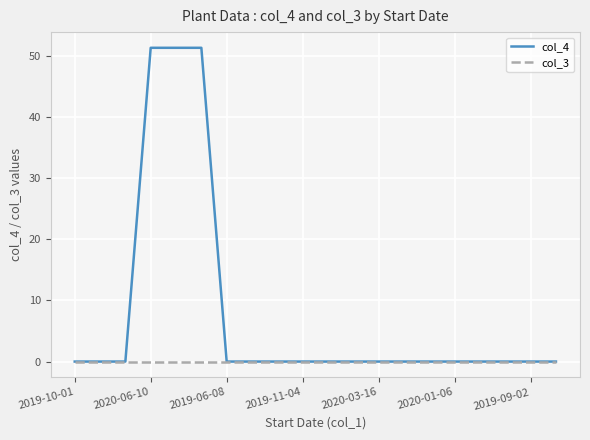

What is the sum of all col_4 values?

154.0